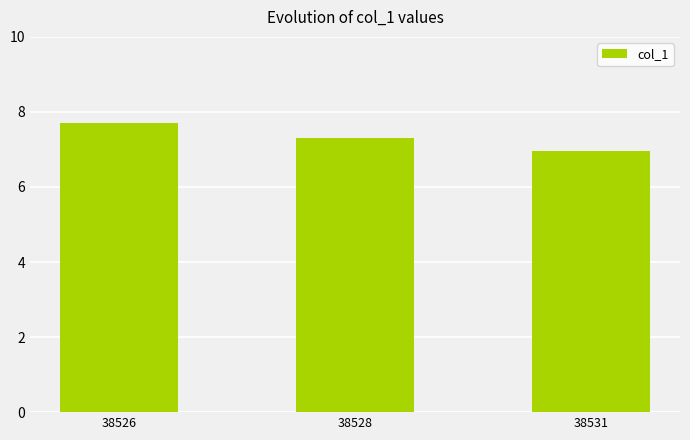

Rank the categories by value from lowest to highest.

38531, 38528, 38526